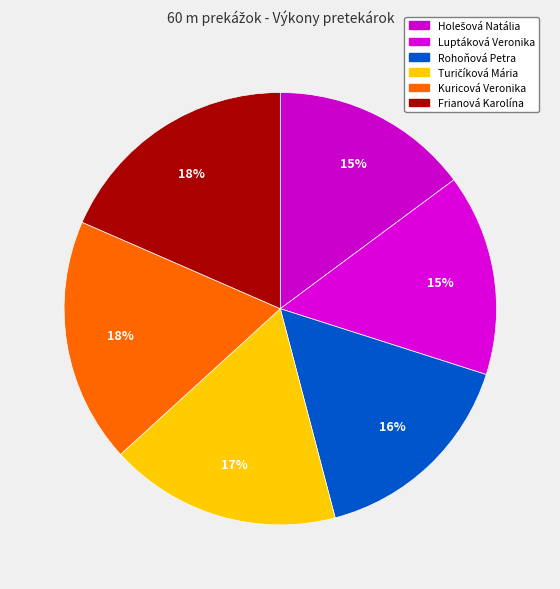

To the nearest percent, what is the difference between the Rohoňová Petra and Turičíková Mária slice percentages?

1%